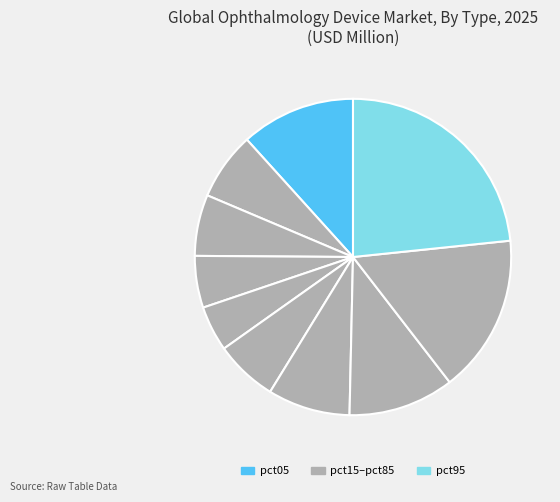

Is there a majority slice in this chart?

No